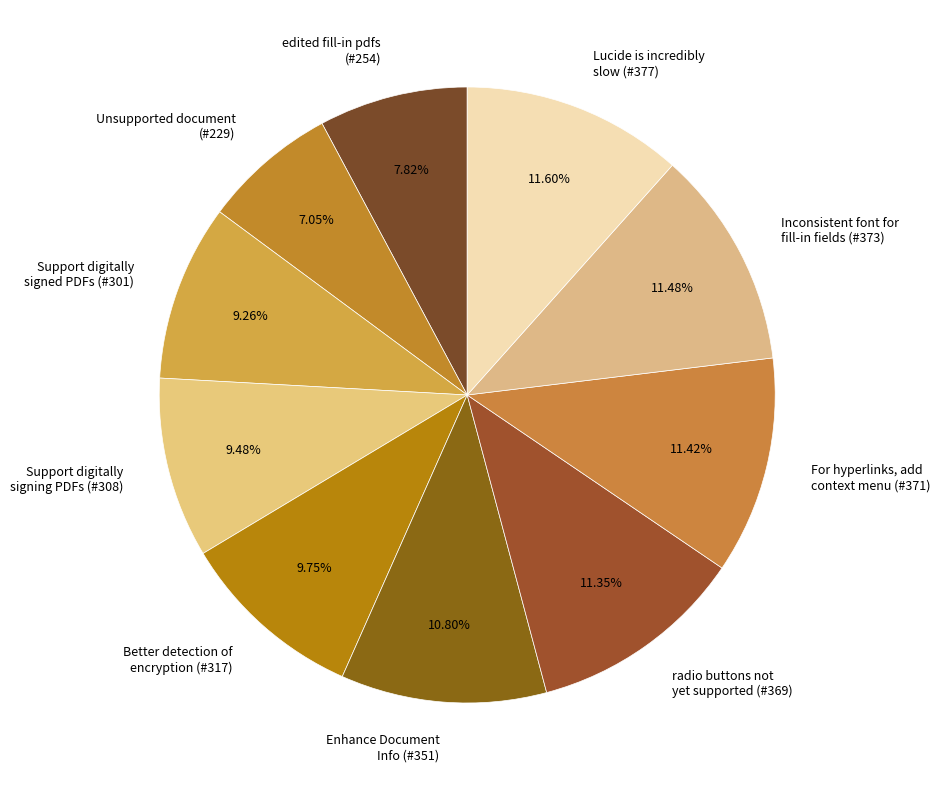

Is the sum of edited fill-in pdfs (#254) and radio buttons not yet supported (#369) greater than half?

No